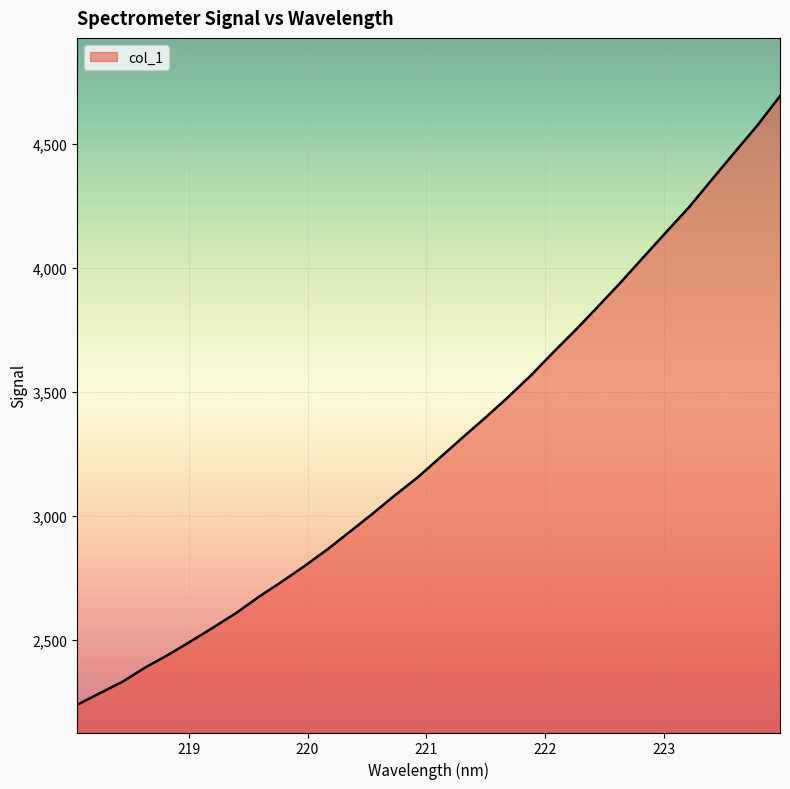

What is the smallest value displayed?

2238.9